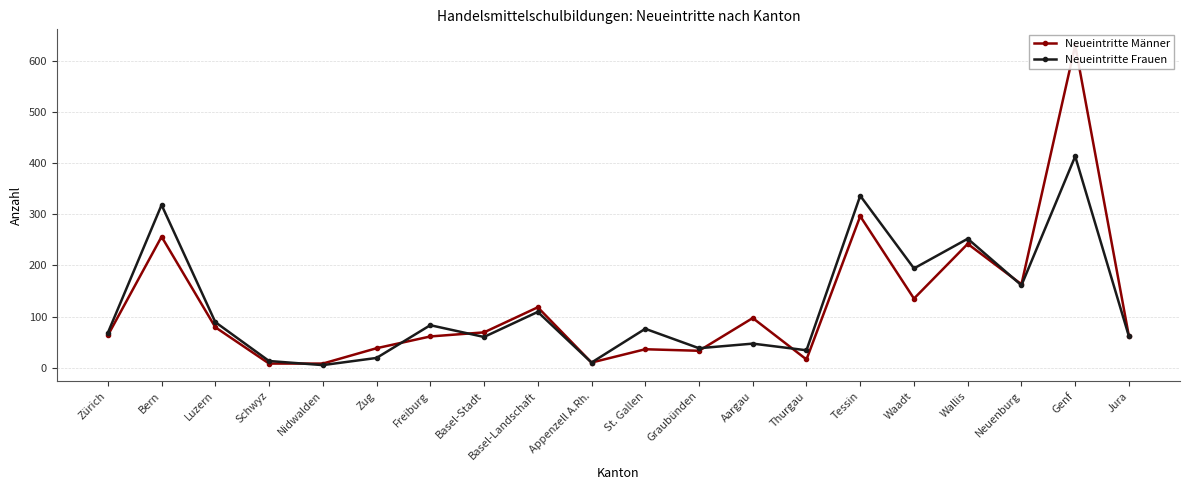

Which category has the highest value in the Neueintritte Frauen series?

Genf